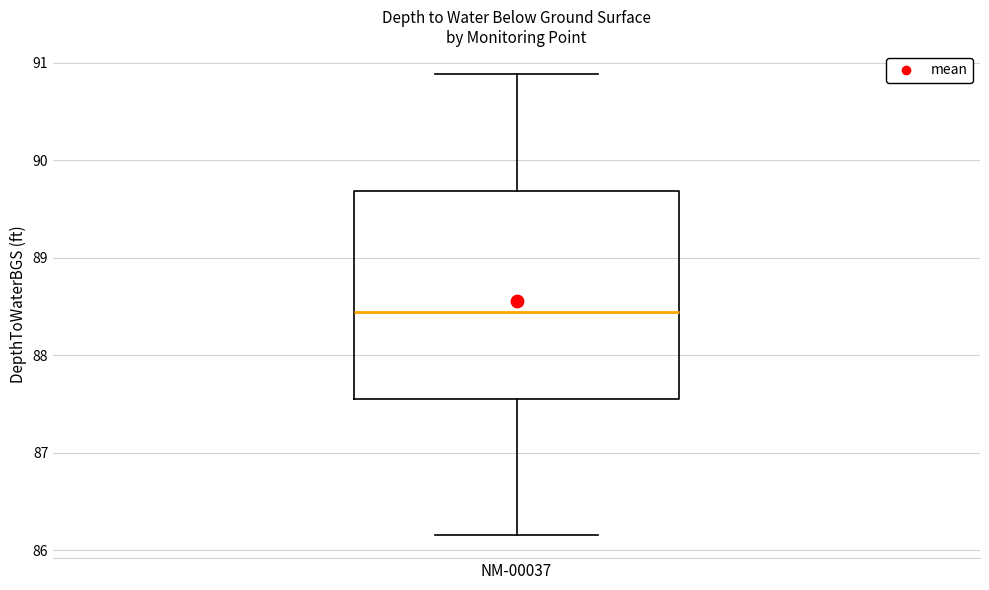

Read this box plot against the y-axis: the position of the median line, the range covered by the box, and the ends of both whiskers. The values are not printed on the chart, so give them approximately, as read against the axis.

median 88.4, box 87.5 to 89.7, whiskers 86.2 to 90.9